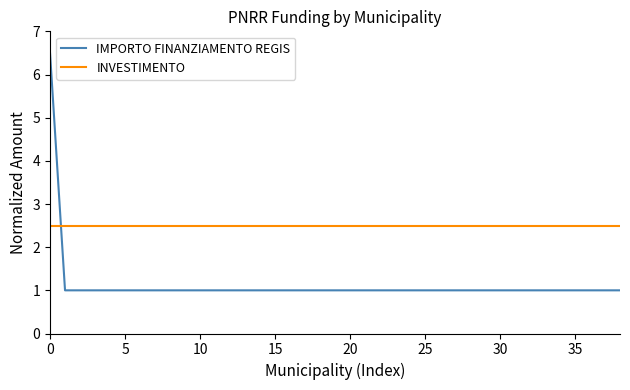

What is the difference between the maximum and second lowest values in the IMPORTO FINANZIAMENTO REGIS series?

5.5